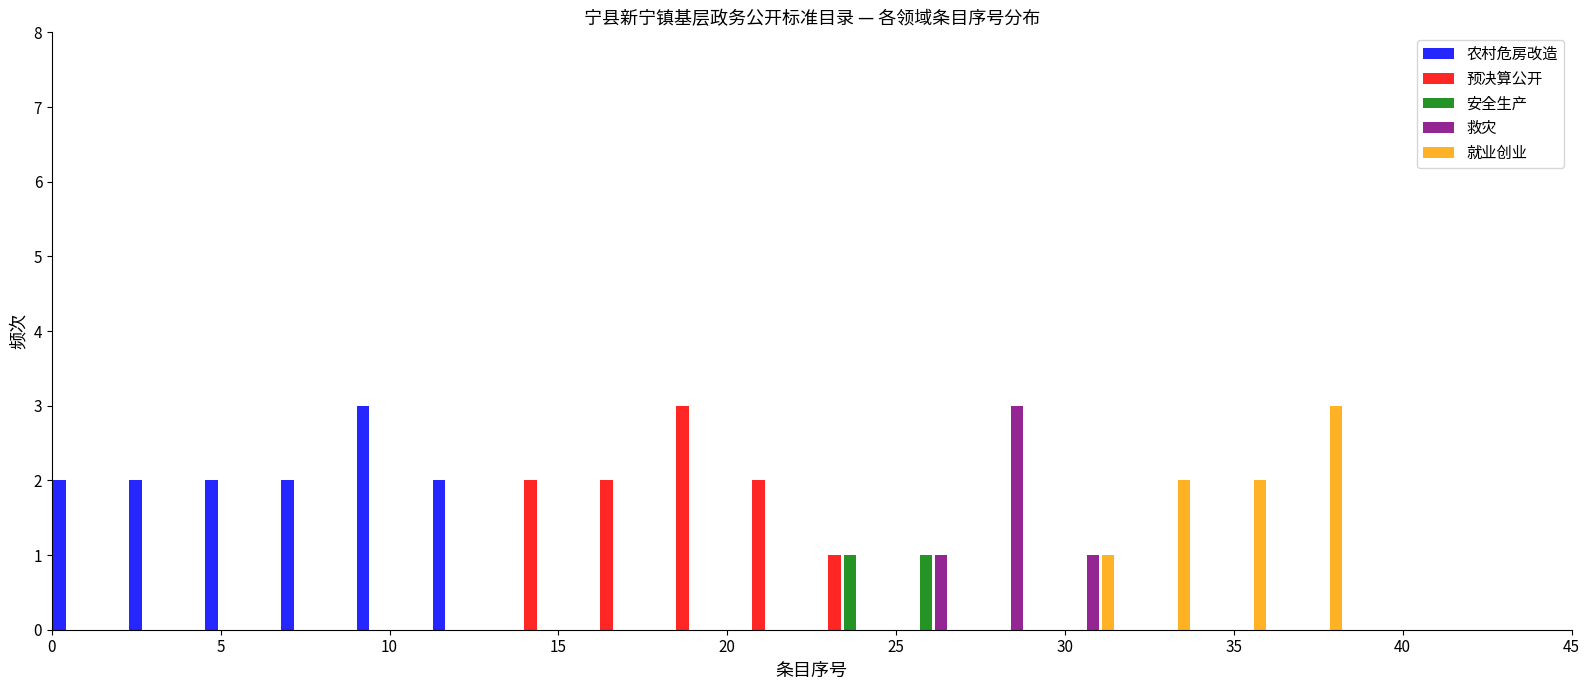

Reading left to right, transcribe this chart: for each range on the x-axis, give the height of each series' bar. Neither the bar edges nor the heights are printed on the chart, so give them approximately, as read against the axes.

0.00 to 2.25: 农村危房改造=2	预决算公开=0	安全生产=0	救灾=0	就业创业=0
2.25 to 4.50: 农村危房改造=2	预决算公开=0	安全生产=0	救灾=0	就业创业=0
4.50 to 6.75: 农村危房改造=2	预决算公开=0	安全生产=0	救灾=0	就业创业=0
6.75 to 9.00: 农村危房改造=2	预决算公开=0	安全生产=0	救灾=0	就业创业=0
9.00 to 11.25: 农村危房改造=3	预决算公开=0	安全生产=0	救灾=0	就业创业=0
11.25 to 13.50: 农村危房改造=2	预决算公开=0	安全生产=0	救灾=0	就业创业=0
13.50 to 15.75: 农村危房改造=0	预决算公开=2	安全生产=0	救灾=0	就业创业=0
15.75 to 18.00: 农村危房改造=0	预决算公开=2	安全生产=0	救灾=0	就业创业=0
18.00 to 20.25: 农村危房改造=0	预决算公开=3	安全生产=0	救灾=0	就业创业=0
20.25 to 22.50: 农村危房改造=0	预决算公开=2	安全生产=0	救灾=0	就业创业=0
22.50 to 24.75: 农村危房改造=0	预决算公开=1	安全生产=1	救灾=0	就业创业=0
24.75 to 27.00: 农村危房改造=0	预决算公开=0	安全生产=1	救灾=1	就业创业=0
27.00 to 29.25: 农村危房改造=0	预决算公开=0	安全生产=0	救灾=3	就业创业=0
29.25 to 31.50: 农村危房改造=0	预决算公开=0	安全生产=0	救灾=1	就业创业=1
31.50 to 33.75: 农村危房改造=0	预决算公开=0	安全生产=0	救灾=0	就业创业=2
33.75 to 36.00: 农村危房改造=0	预决算公开=0	安全生产=0	救灾=0	就业创业=2
36.00 to 38.25: 农村危房改造=0	预决算公开=0	安全生产=0	救灾=0	就业创业=3
38.25 to 40.50: 农村危房改造=0	预决算公开=0	安全生产=0	救灾=0	就业创业=0
40.50 to 42.75: 农村危房改造=0	预决算公开=0	安全生产=0	救灾=0	就业创业=0
42.75 to 45.00: 农村危房改造=0	预决算公开=0	安全生产=0	救灾=0	就业创业=0